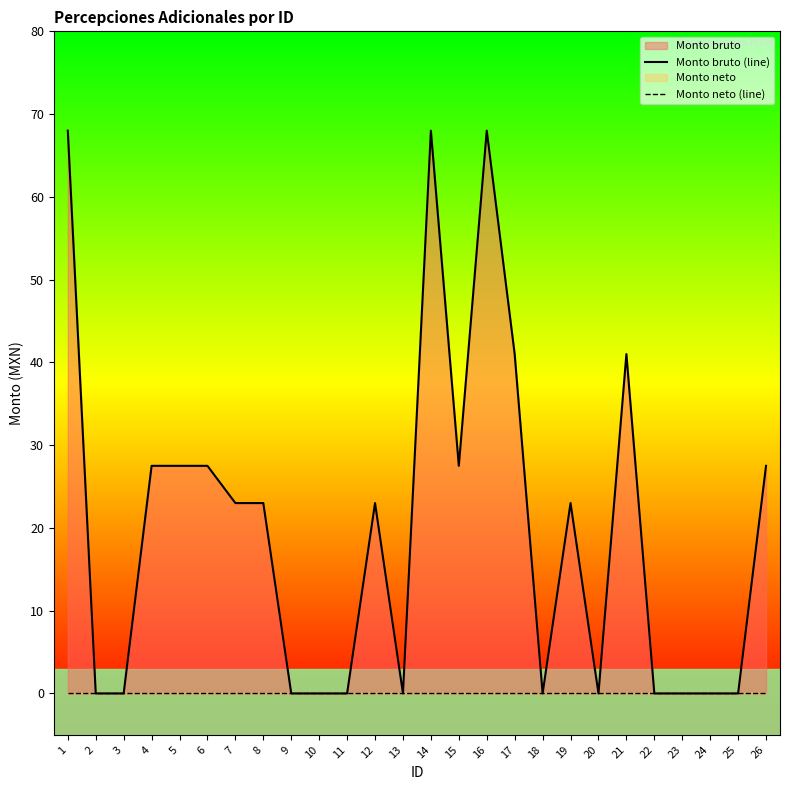

What is the maximum value shown in the chart?

68.0